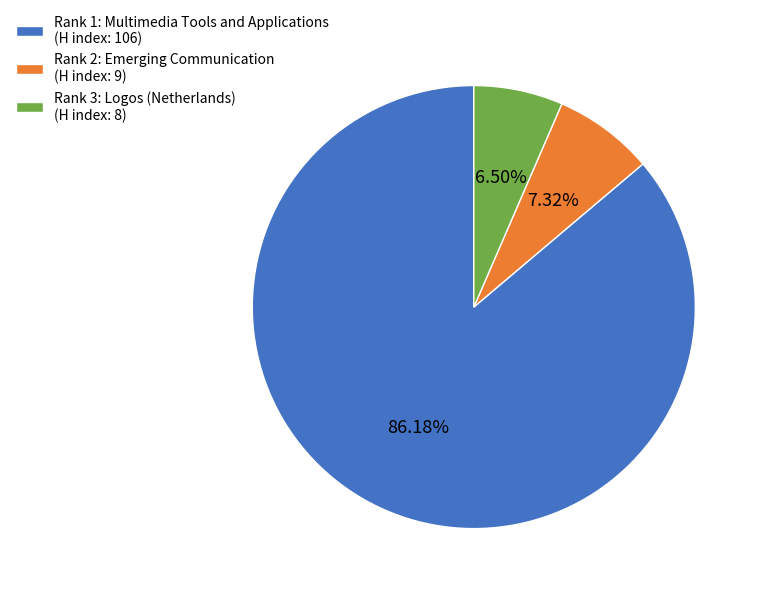

Combined, what portion of the pie is Rank 2: Emerging Communication and Rank 3: Logos (Netherlands)?

13.8%